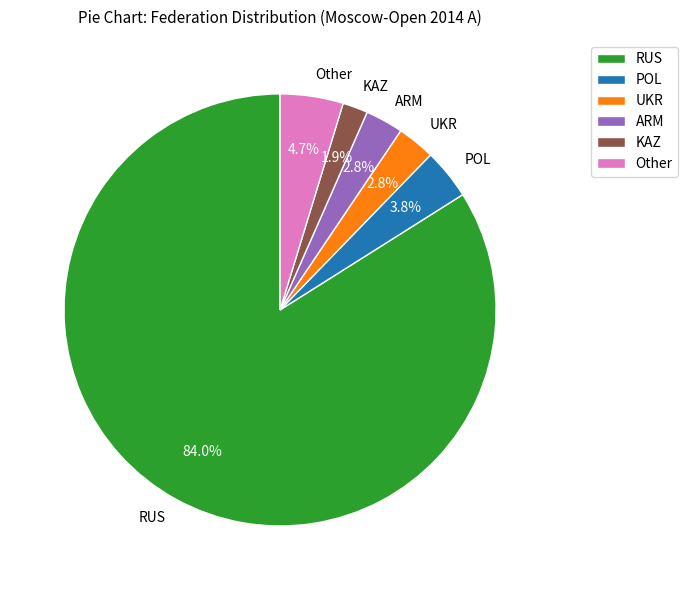

Approximately how many times larger is the value at KAZ compared to POL?

0.5